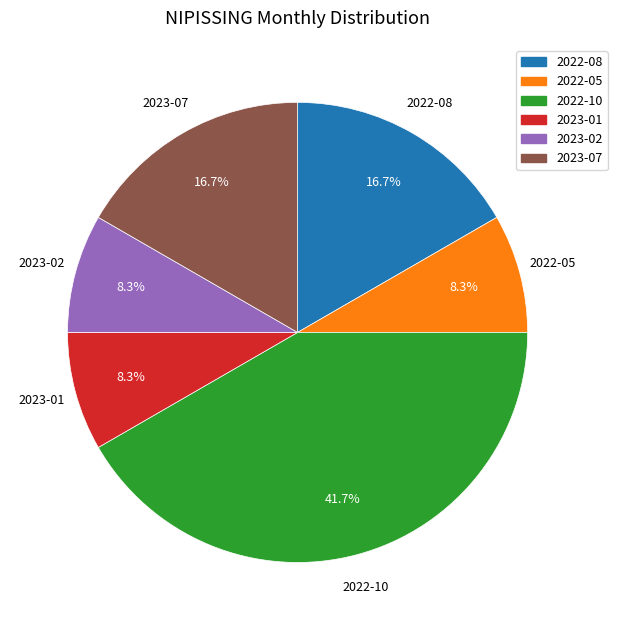

Approximately how many times larger is the value at 2022-08 compared to 2022-05?

2.0